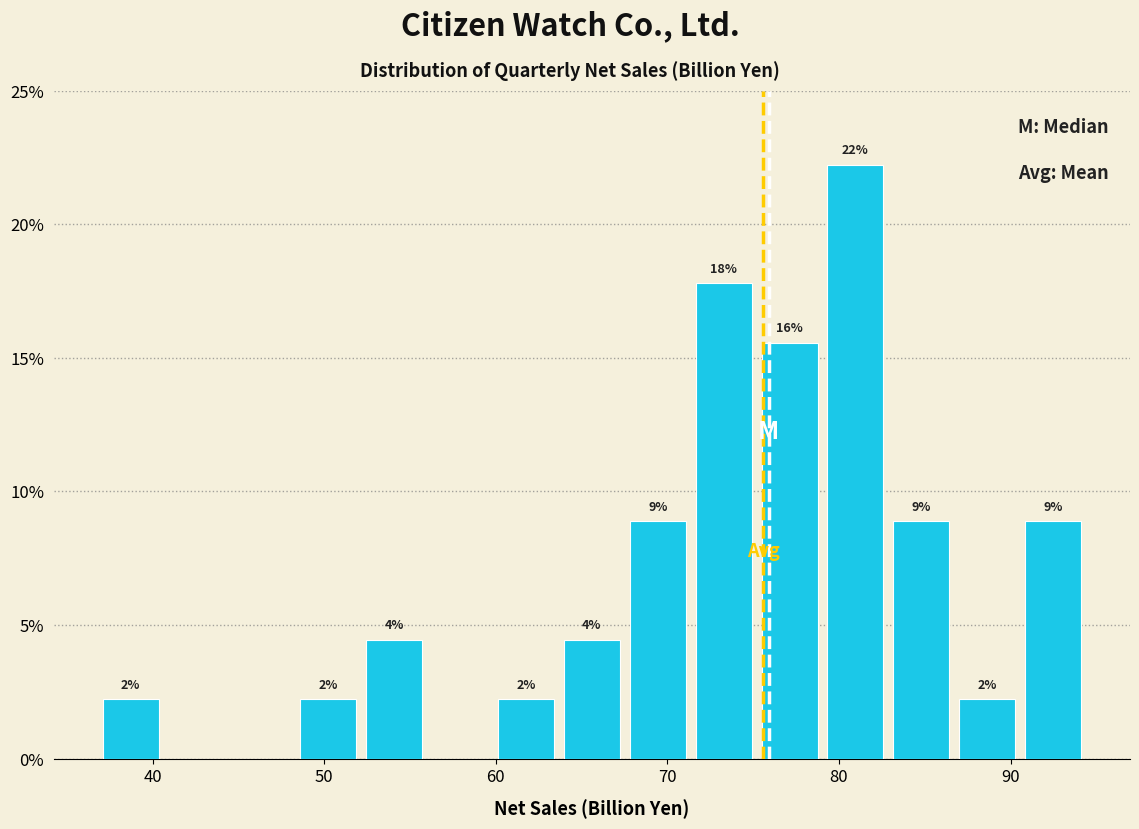

Read against the x-axis, roughly where is the centre of the tallest bar?

81